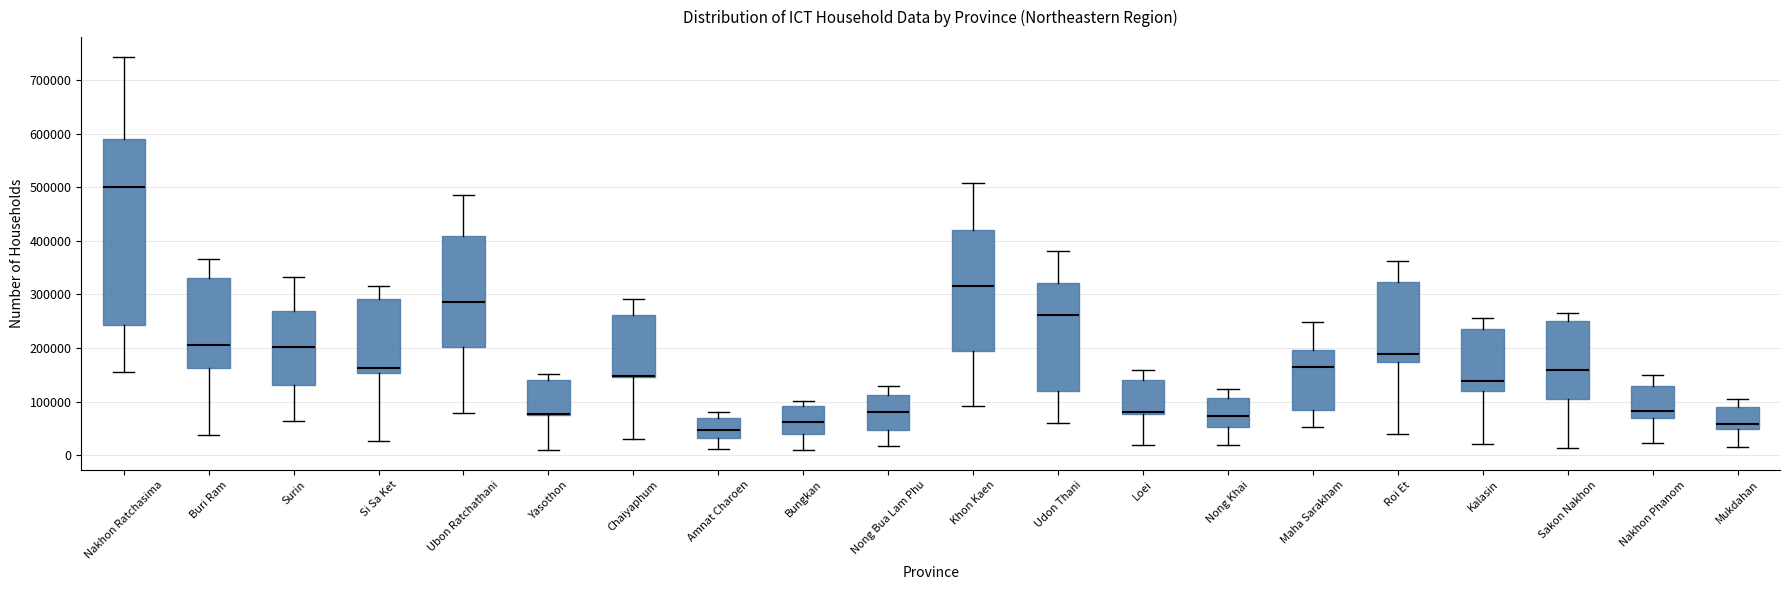

Reading left to right, transcribe this box plot: for each box, give where its median line is, the range the box spans, and where its two whiskers end, as read against the y-axis. The values are not printed on the chart, so give them approximately, as read against the axis.

Nakhon Ratchasima: median 500000, box 240000 to 590000, whiskers 150000 to 740000
Buri Ram: median 210000, box 160000 to 330000, whiskers 40000 to 370000
Surin: median 200000, box 130000 to 270000, whiskers 60000 to 330000
Si Sa Ket: median 160000, box 150000 to 290000, whiskers 30000 to 320000
Ubon Ratchathani: median 290000, box 200000 to 410000, whiskers 80000 to 480000
Yasothon: median 80000, box 70000 to 140000, whiskers 10000 to 150000
Chaiyaphum: median 150000, box 140000 to 260000, whiskers 30000 to 290000
Amnat Charoen: median 50000, box 30000 to 70000, whiskers 10000 to 80000
Bungkan: median 60000, box 40000 to 90000, whiskers 10000 to 100000
Nong Bua Lam Phu: median 80000, box 50000 to 110000, whiskers 20000 to 130000
Khon Kaen: median 320000, box 190000 to 420000, whiskers 90000 to 510000
Udon Thani: median 260000, box 120000 to 320000, whiskers 60000 to 380000
Loei: median 80000 (just above the box's lower edge), box 80000 to 140000, whiskers 20000 to 160000
Nong Khai: median 70000, box 50000 to 110000, whiskers 20000 to 120000
Maha Sarakham: median 160000, box 80000 to 200000, whiskers 50000 to 250000
Roi Et: median 190000, box 170000 to 320000, whiskers 40000 to 360000
Kalasin: median 140000, box 120000 to 240000, whiskers 20000 to 260000
Sakon Nakhon: median 160000, box 110000 to 250000, whiskers 10000 to 260000
Nakhon Phanom: median 80000, box 70000 to 130000, whiskers 20000 to 150000
Mukdahan: median 60000, box 50000 to 90000, whiskers 20000 to 100000